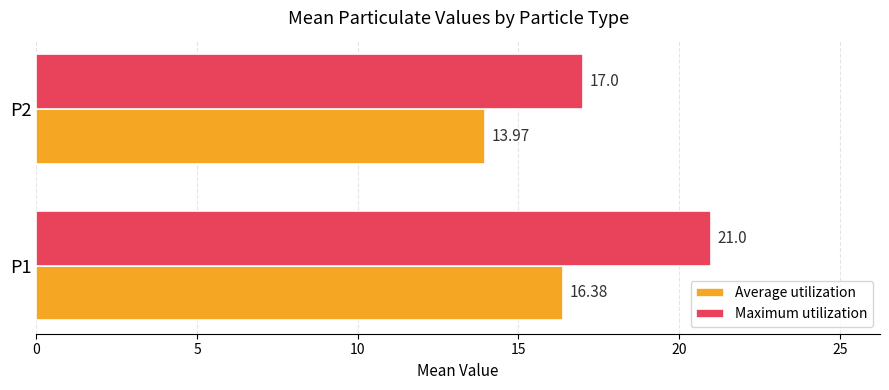

What is the difference between the Maximum utilization values at P1 and P2?

4.0